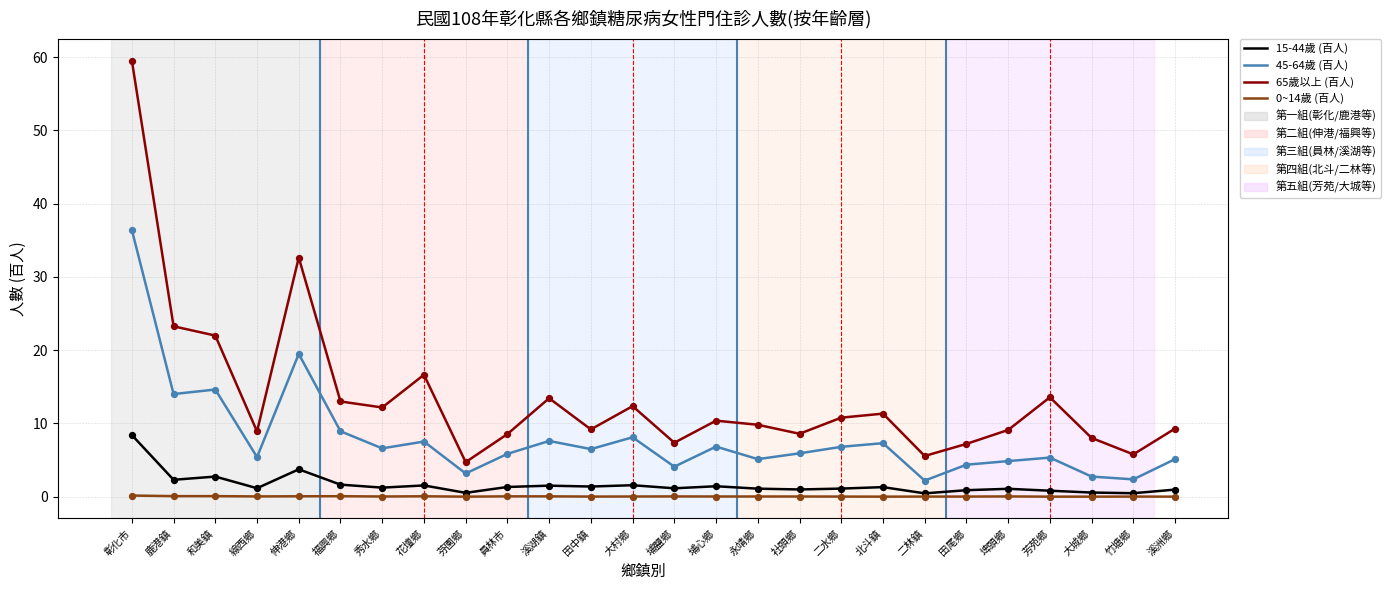

Which series has the largest range (max minus min)?

65歲以上 (百人)